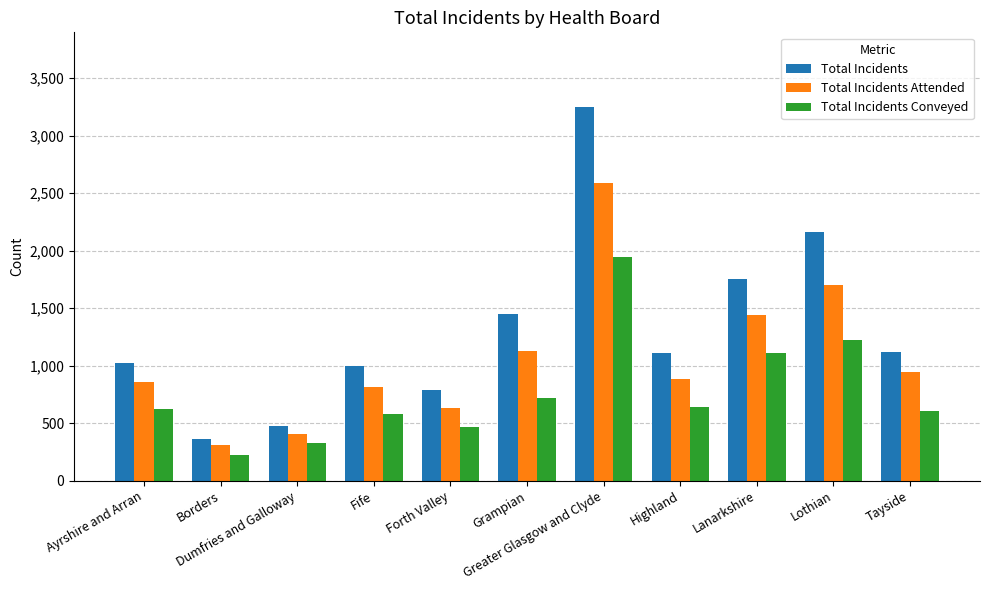

At which category does the chart reach its peak across all series?

Greater Glasgow and Clyde